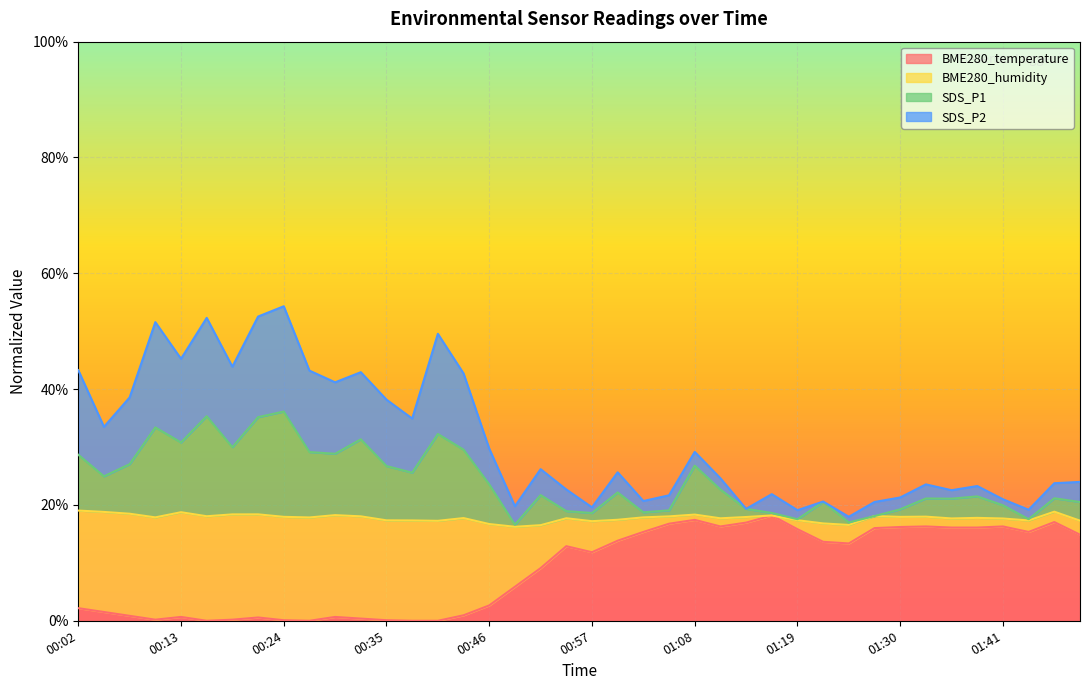

What is the total value across all series at 00:46?

29.7